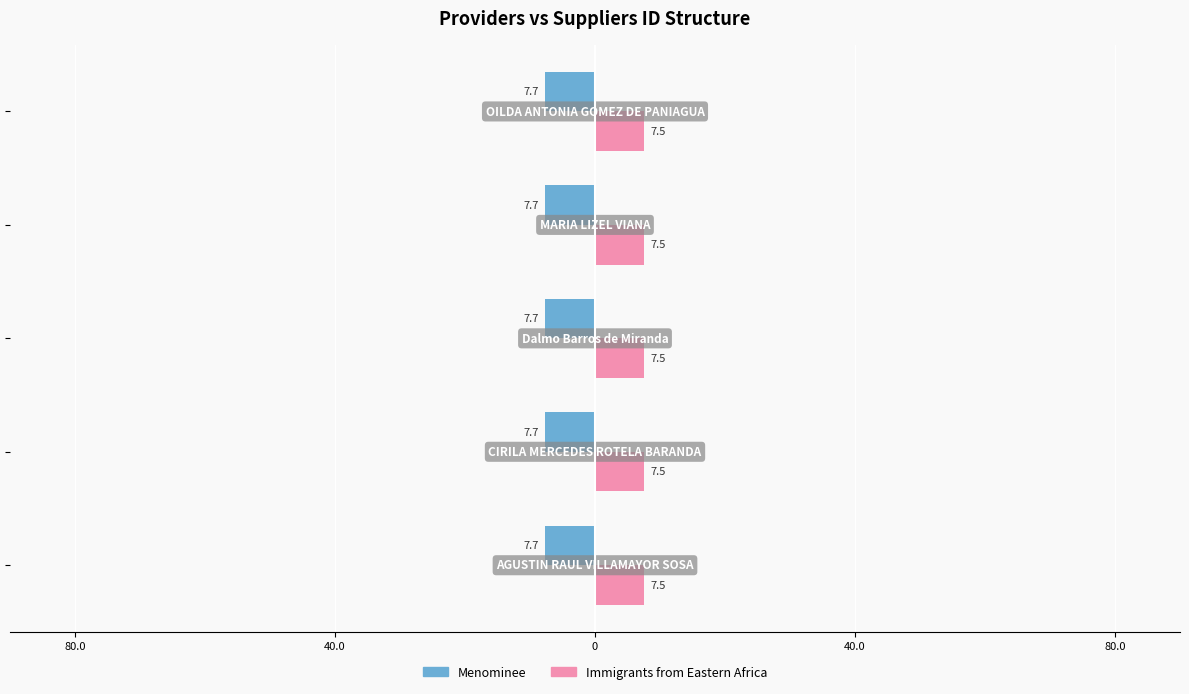

What are all the series names shown in the legend?

Menominee, Immigrants from Eastern Africa